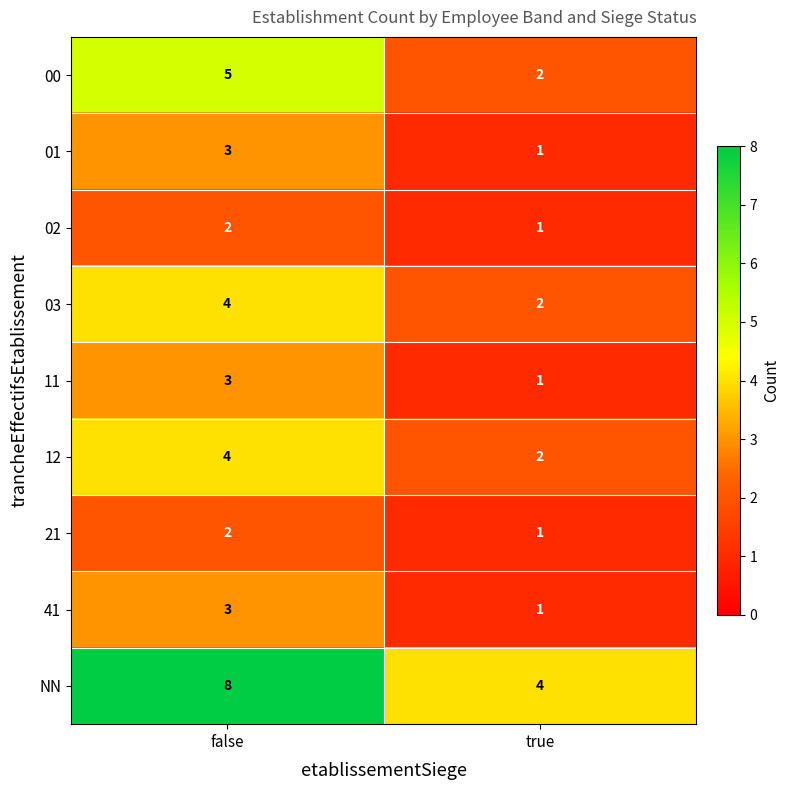

Which category has the lowest value in the 11 series?

true